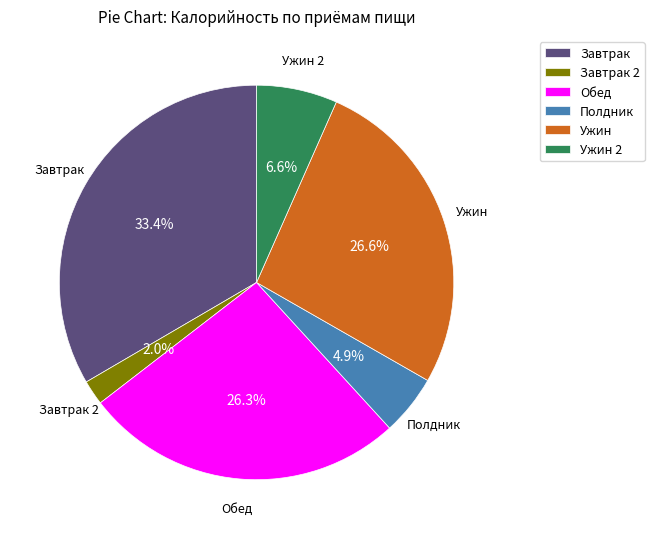

Between Завтрак 2 and Ужин 2, which is larger?

Ужин 2